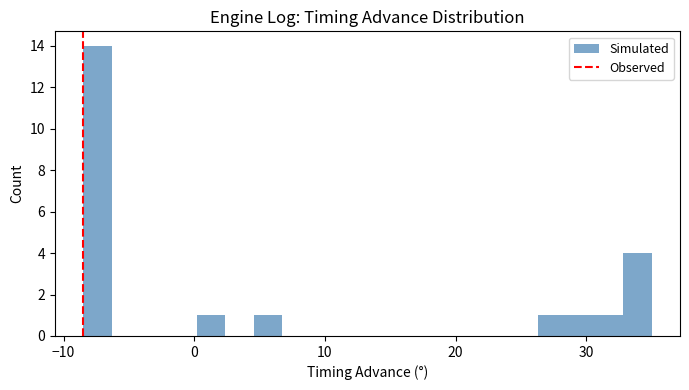

Around what value on the x-axis is the tallest bar? Give the approximate position of its centre, as read against the axis.

-7